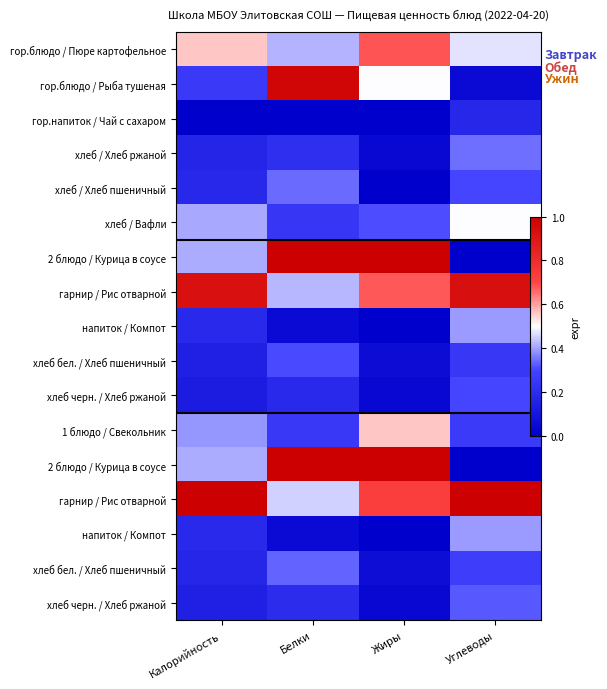

At how many categories does at least one series exceed 0?

4